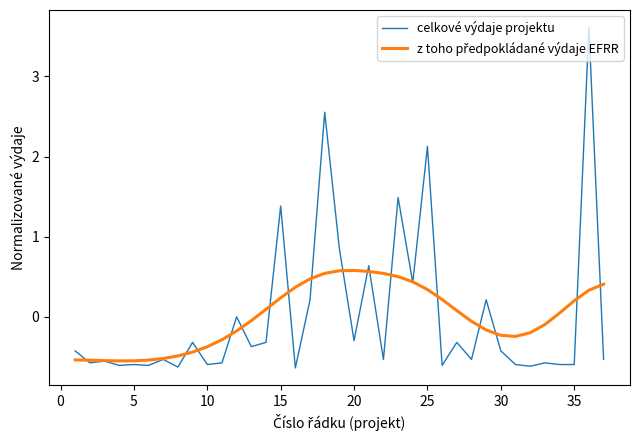

What is the maximum value shown in the chart?

3.6